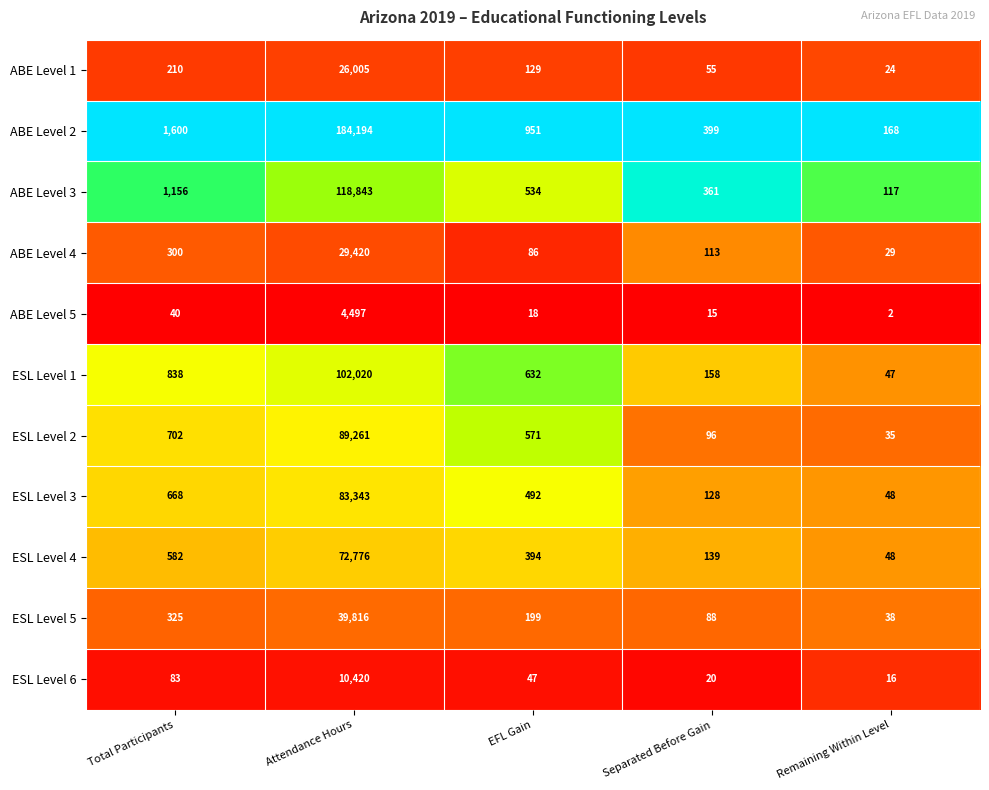

At which category is the sum across all series the highest?

Attendance Hours